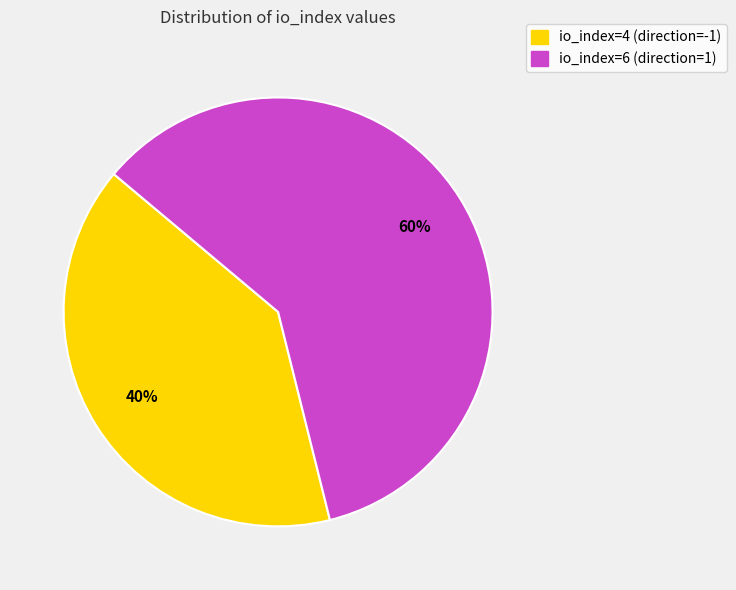

Which slice is the smallest?

io_index=4 (direction=-1)